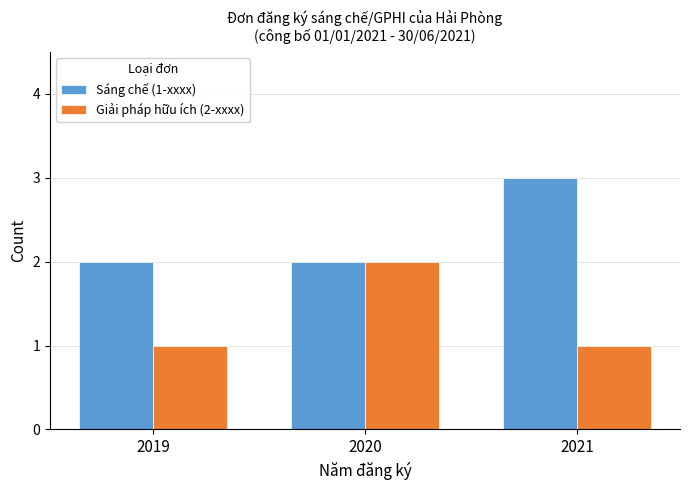

At which label does Sáng chế (1-xxxx) reach its peak?

2021